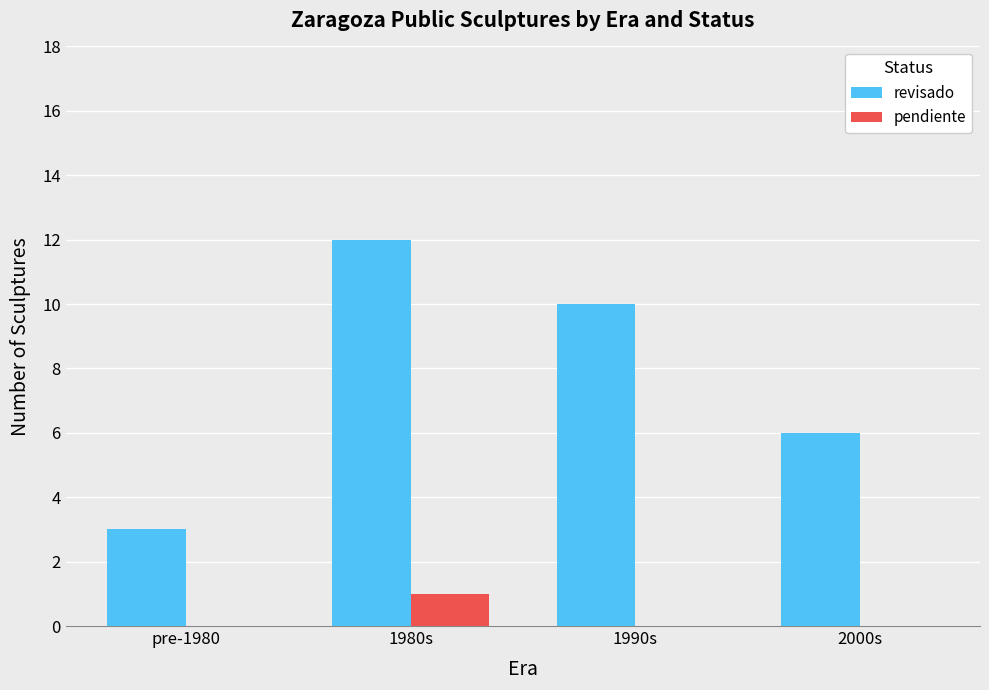

What is the average value of the revisado series?

8